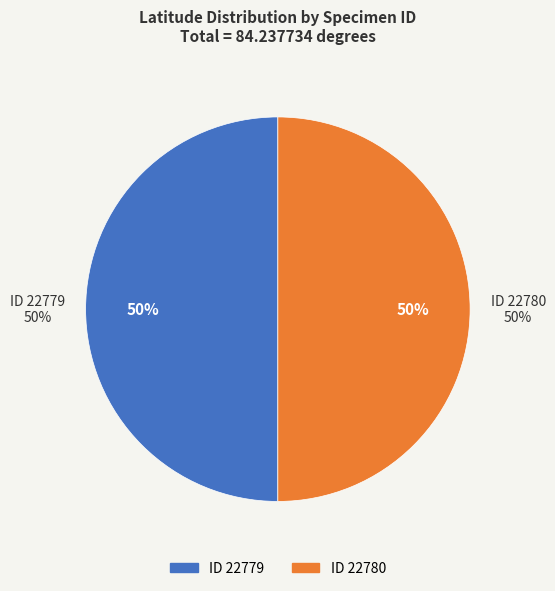

The 22780 slice represents 58% of the pie. True or false?

False